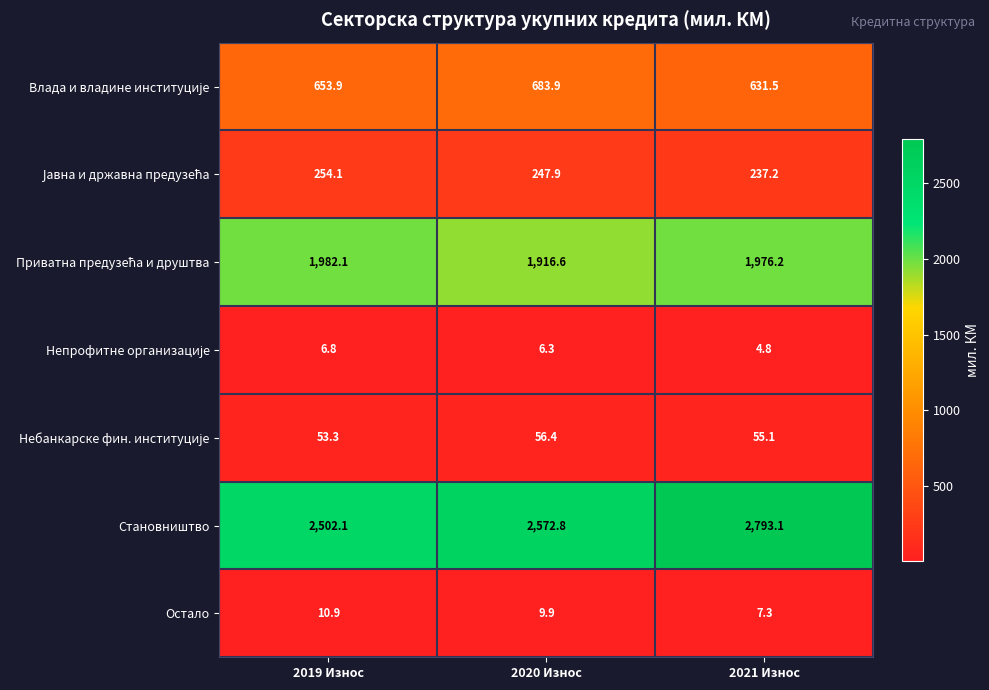

What is the difference between the maximum and minimum values in the Остало series?

3.6